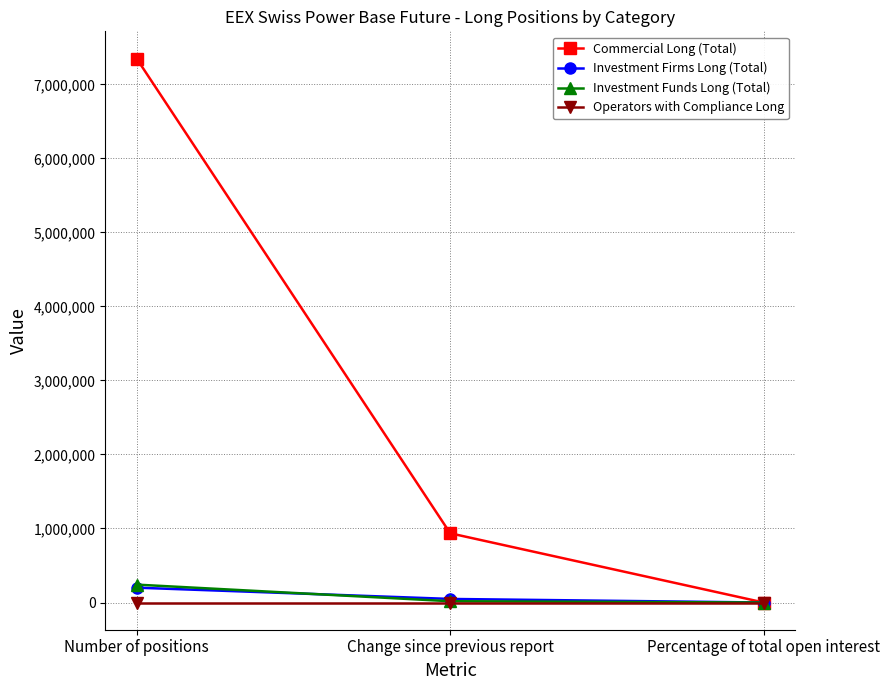

Which series has the widest spread of values?

Commercial Long (Total)